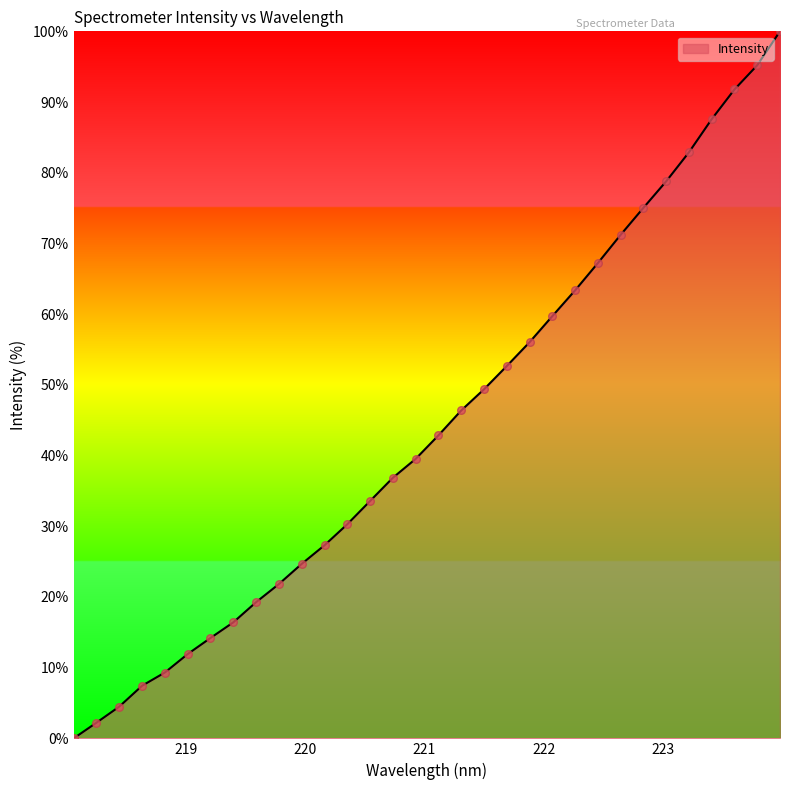

What is the maximum value shown in the chart?

100.0